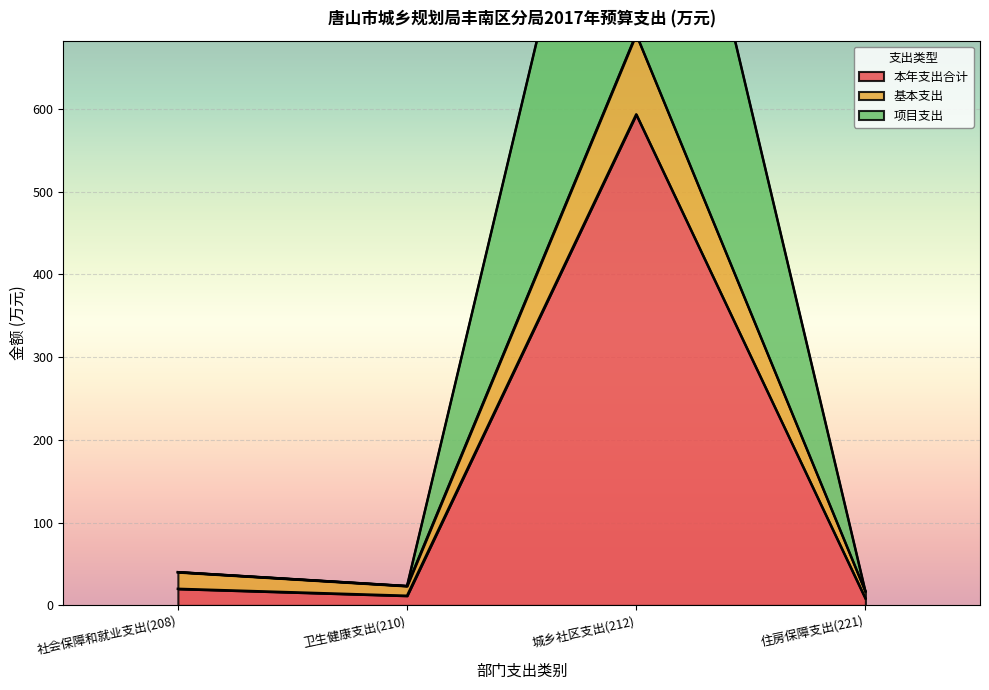

Which label corresponds to the smallest value in the chart?

住房保障支出(221)